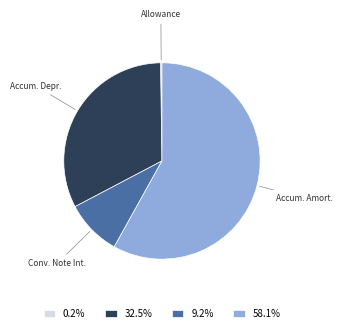

Approximately how many times larger is the value at 58.1% compared to 9.2%?

6.3